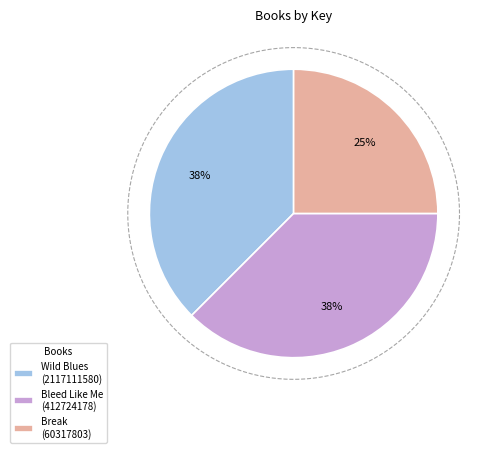

How many slices are in this pie chart?

3